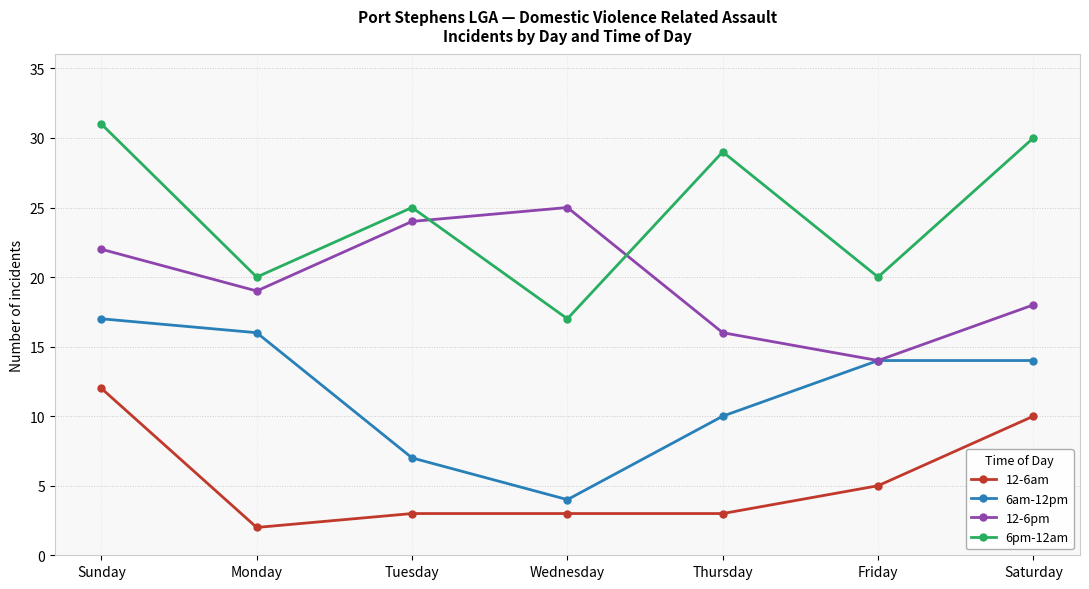

What is the difference between the maximum and second lowest values in the 12-6am series?

9